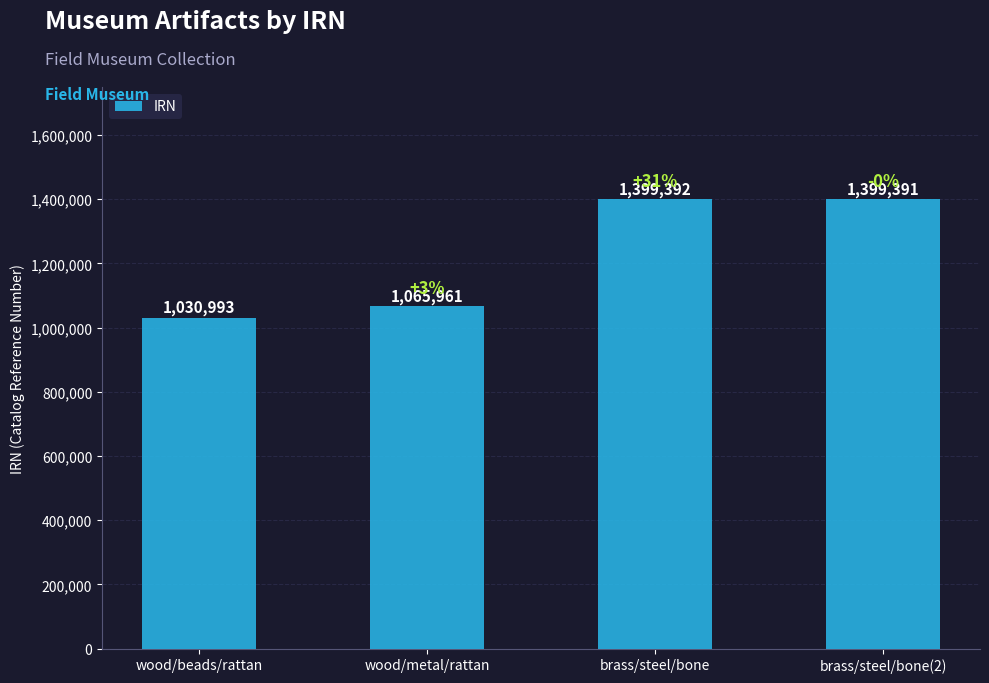

Which has a higher value, brass/steel/bone or wood/beads/rattan?

brass/steel/bone